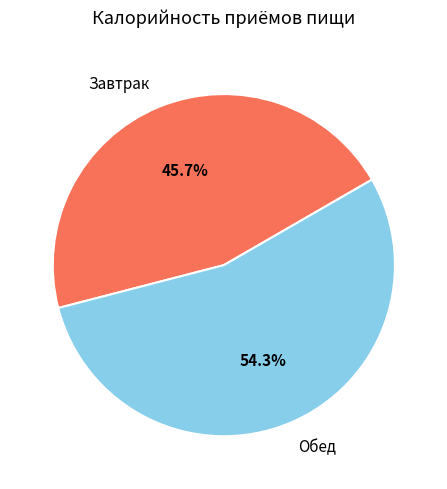

How many slices are in this pie chart?

2